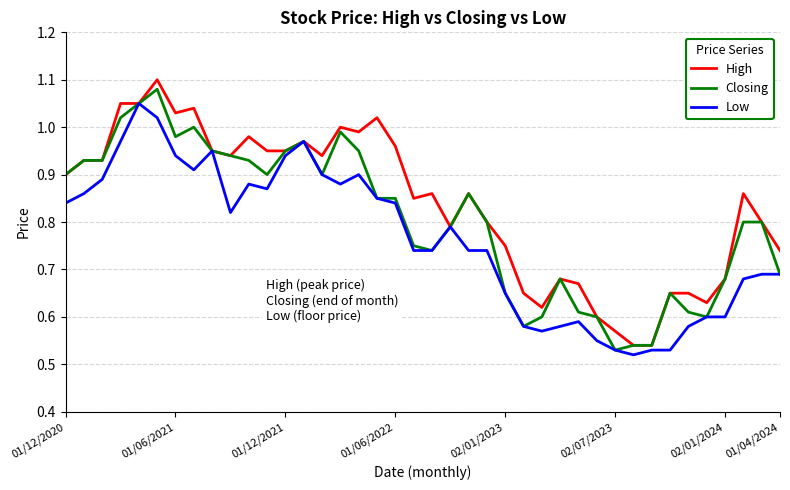

Rank the series by their average value, from lowest to highest.

Low, Closing, High